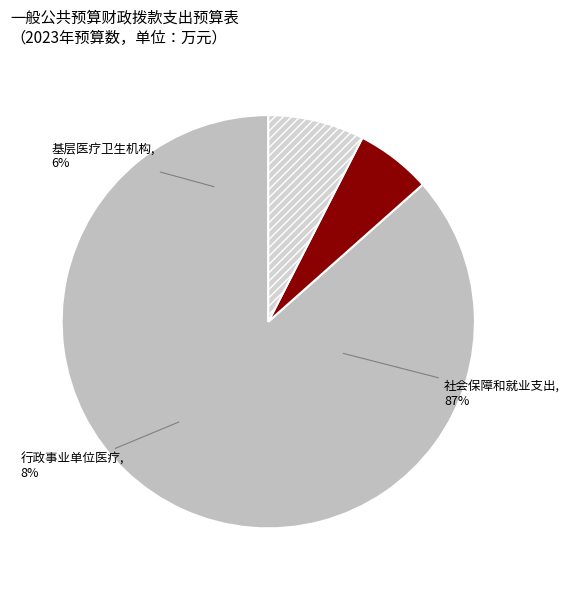

Which has a higher value, 行政事业单位医疗 or 社会保障和就业支出?

社会保障和就业支出